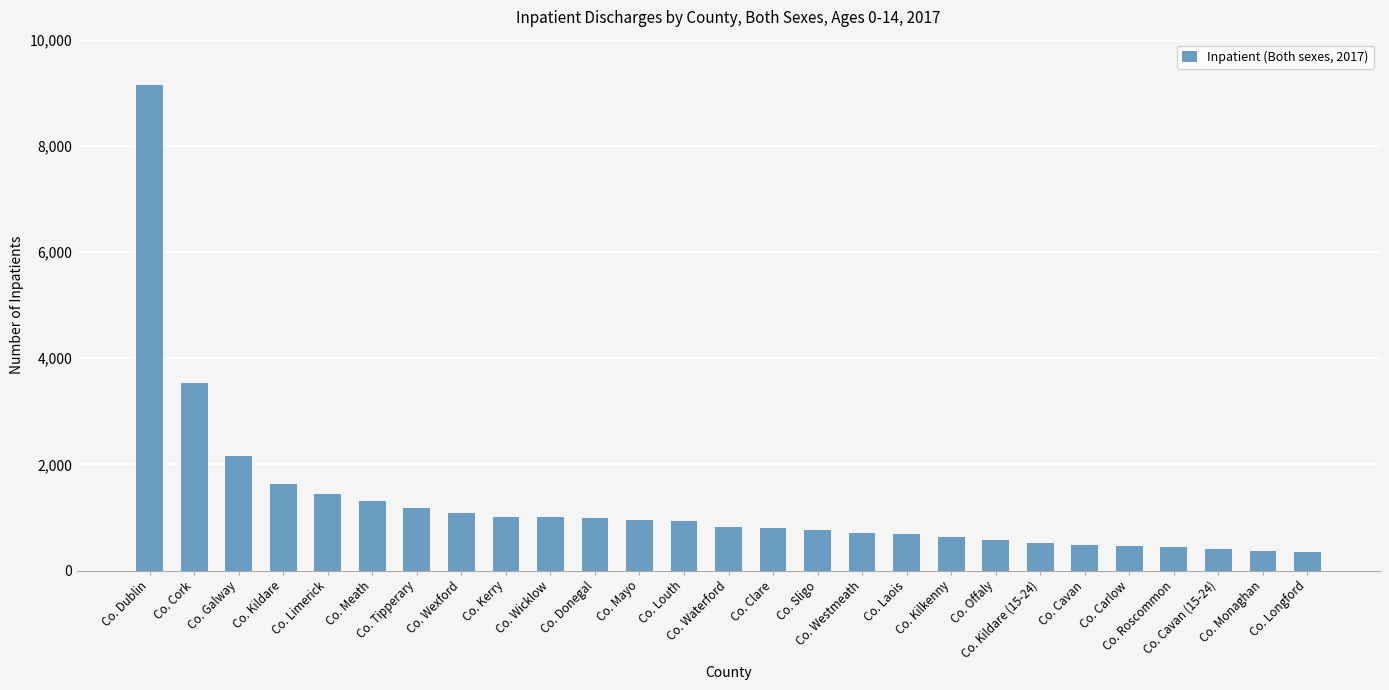

What position from the left is Co. Kildare?

4